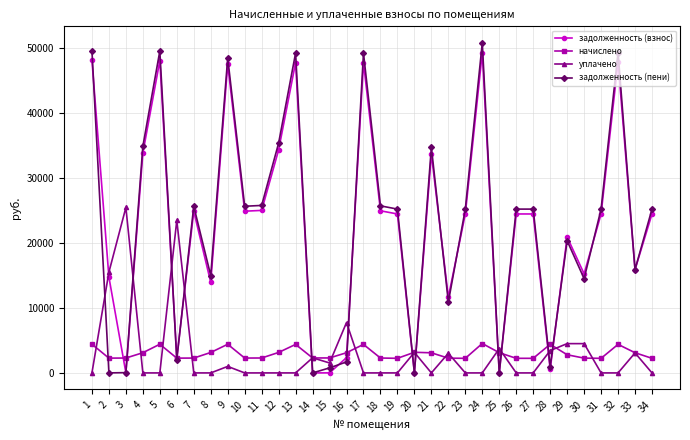

What is the difference between the maximum and second lowest values in the задолженность (взнос) series?

49212.4